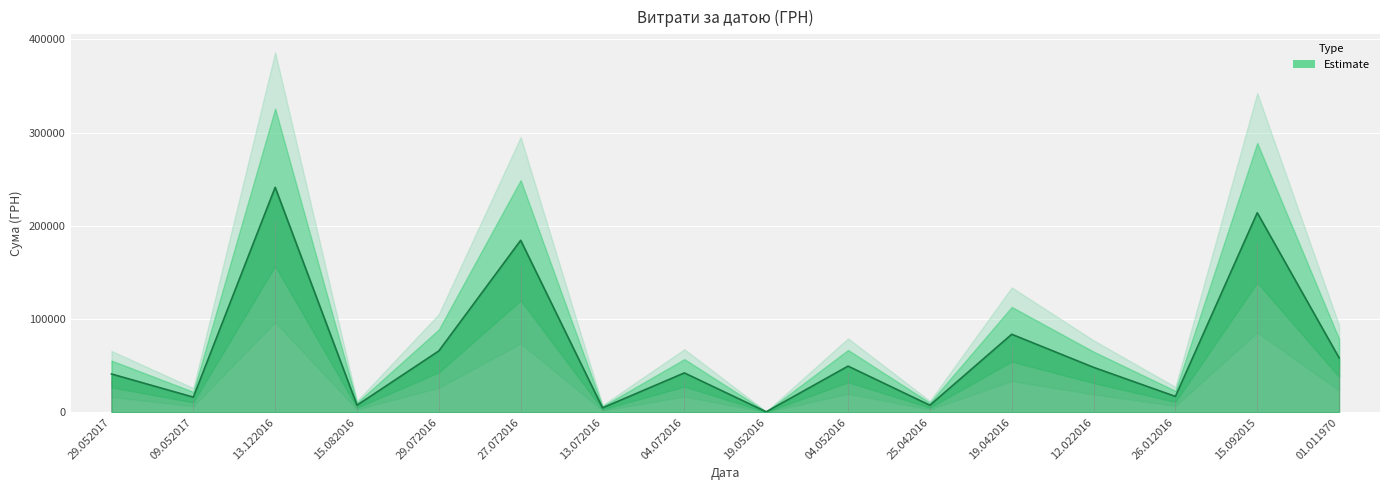

Where is the first local minimum?

09.05.2017